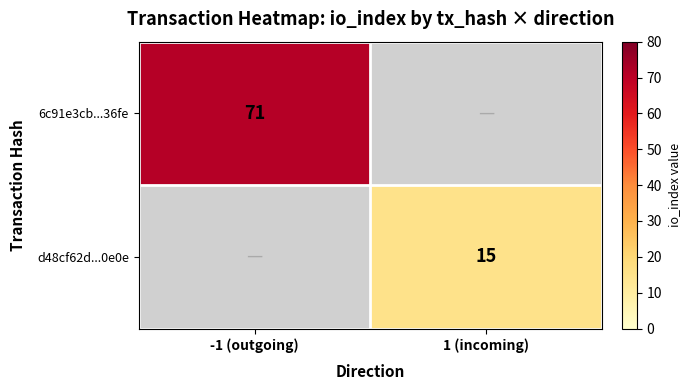

At which category does the chart reach its minimum across all series?

1 (incoming)